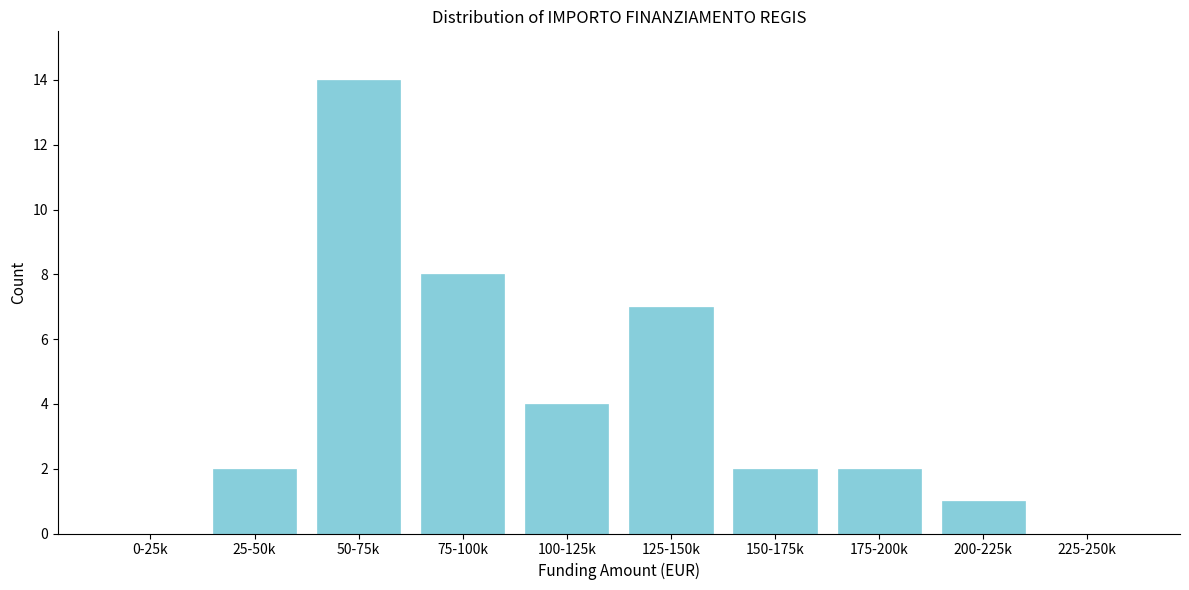

The chart shows a value of 23 at 50-75k. True or false?

False